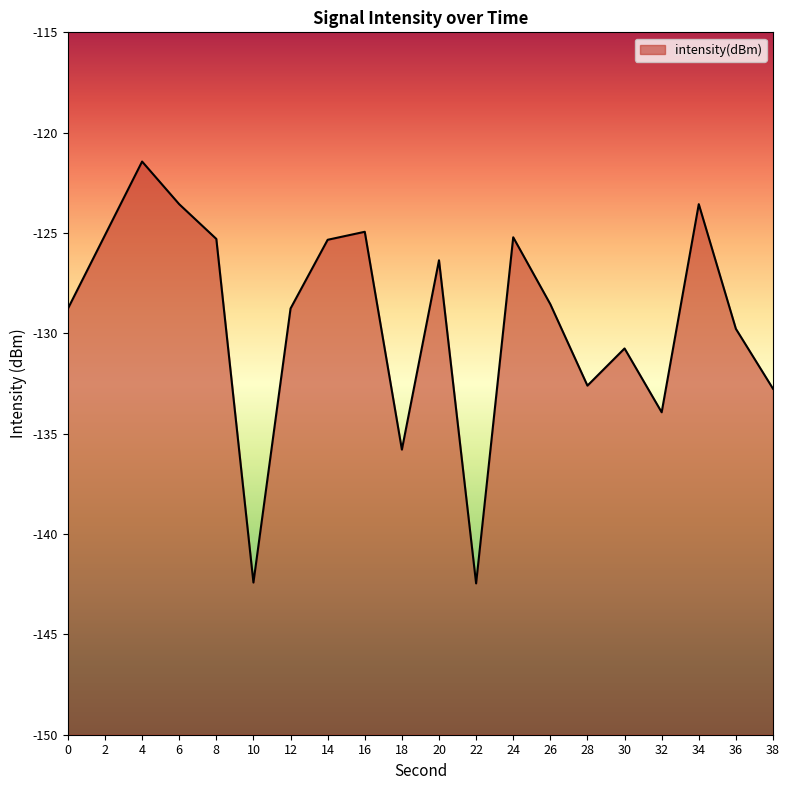

What is the minimum value shown in the chart?

-142.5